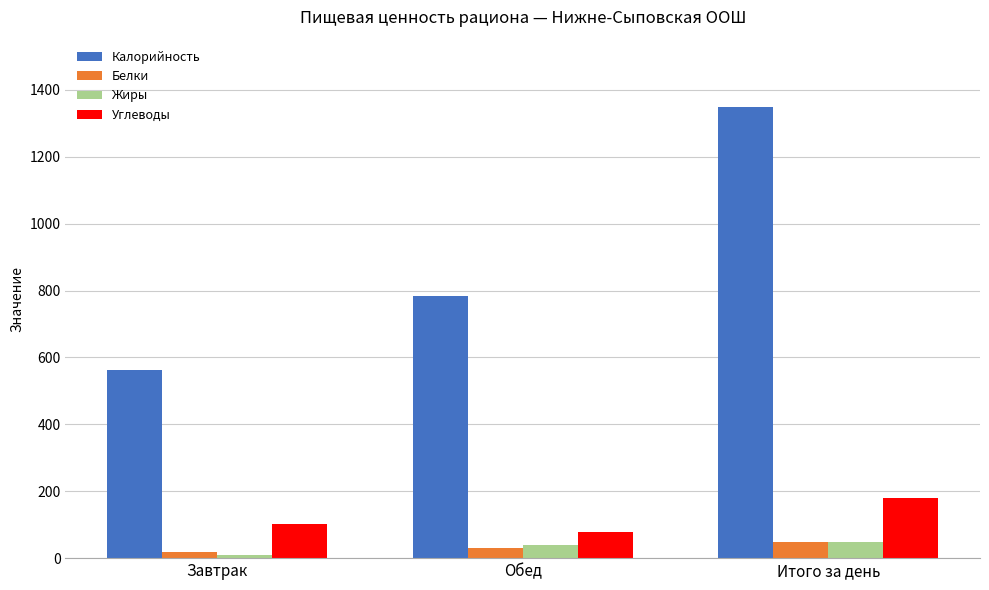

Which series changed the most between Обед and Итого за день?

Калорийность